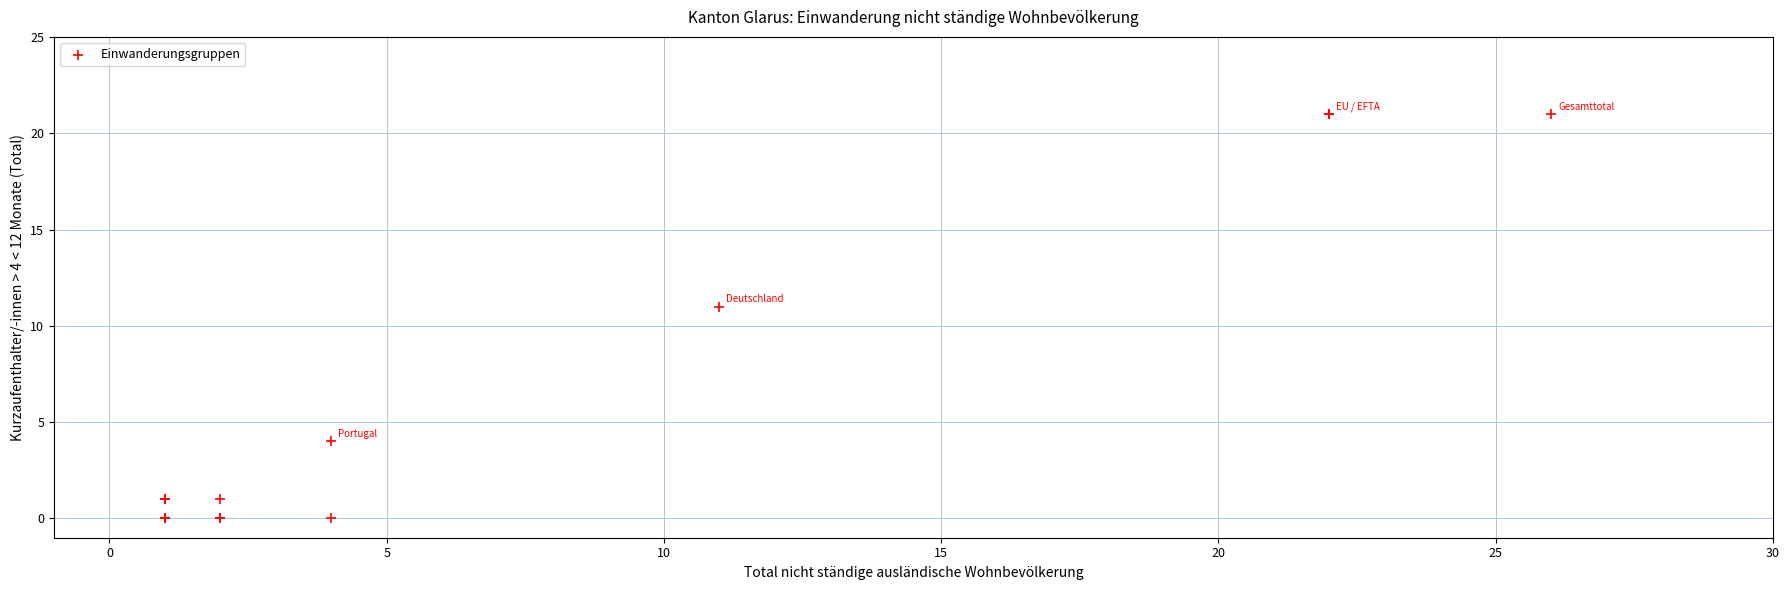

What Y value in the scatter plot is closest to 10?

11